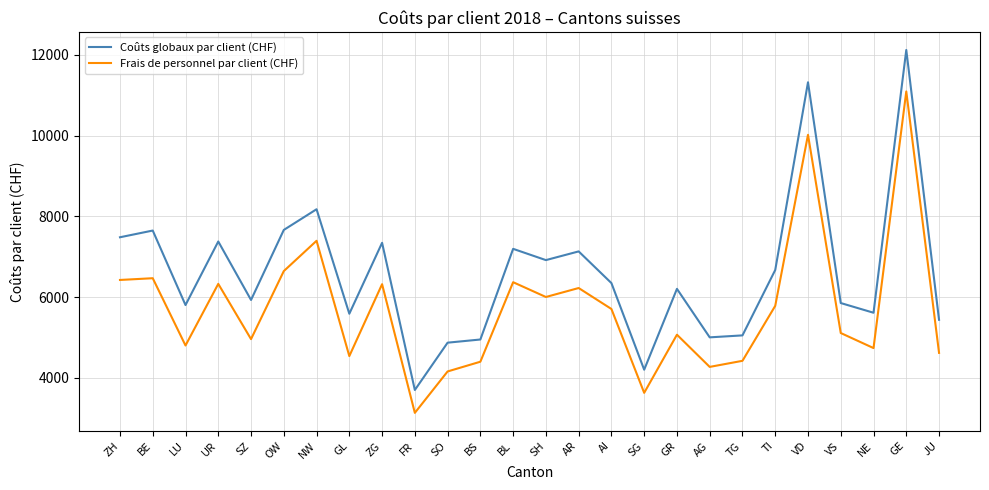

Does the chart have visible grid lines?

Yes